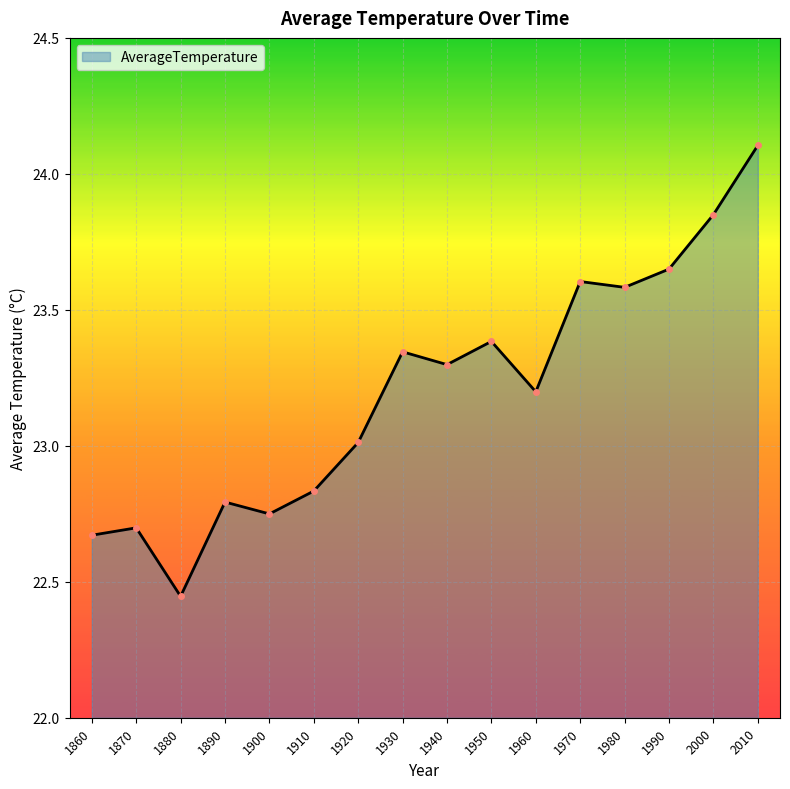

What is the difference between the maximum and second lowest values?

1.4